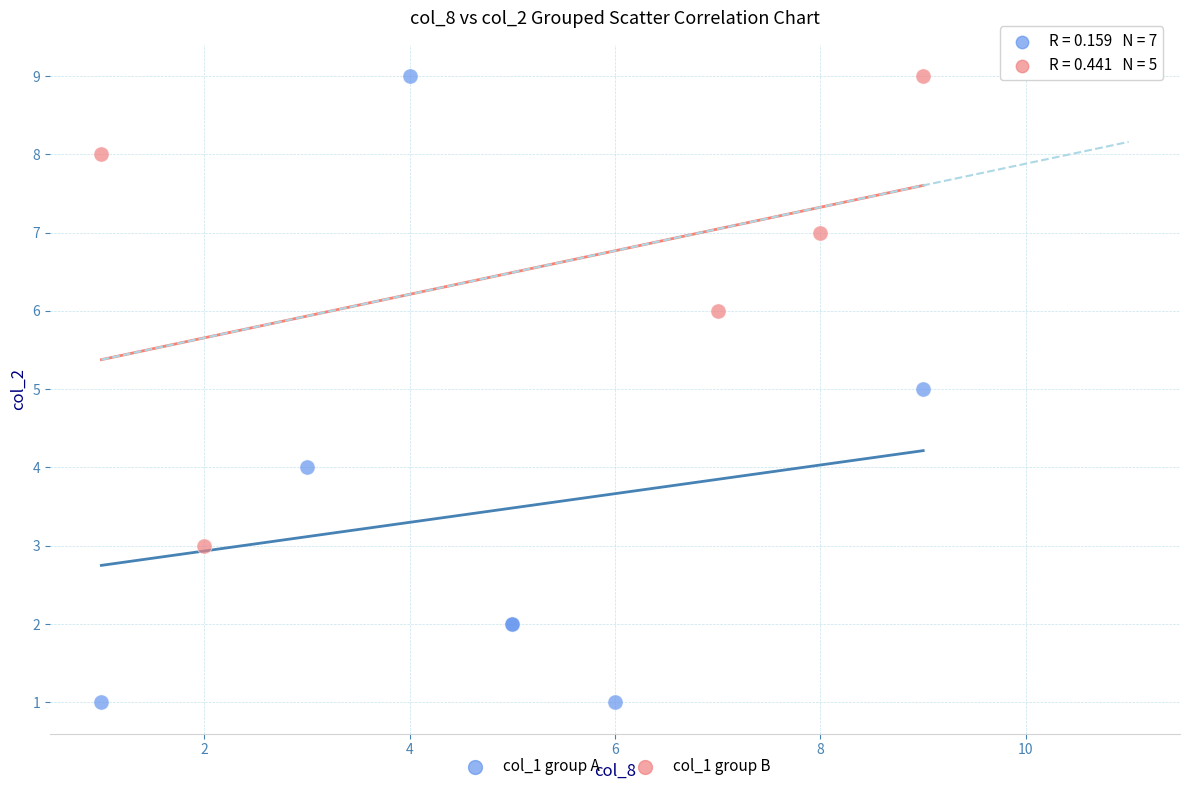

Which series has the largest Y range (max minus min)?

col_1 group A